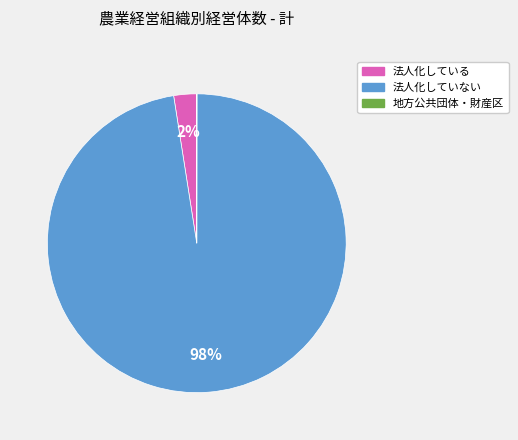

Does 法人化していない account for over 50% of the chart?

Yes